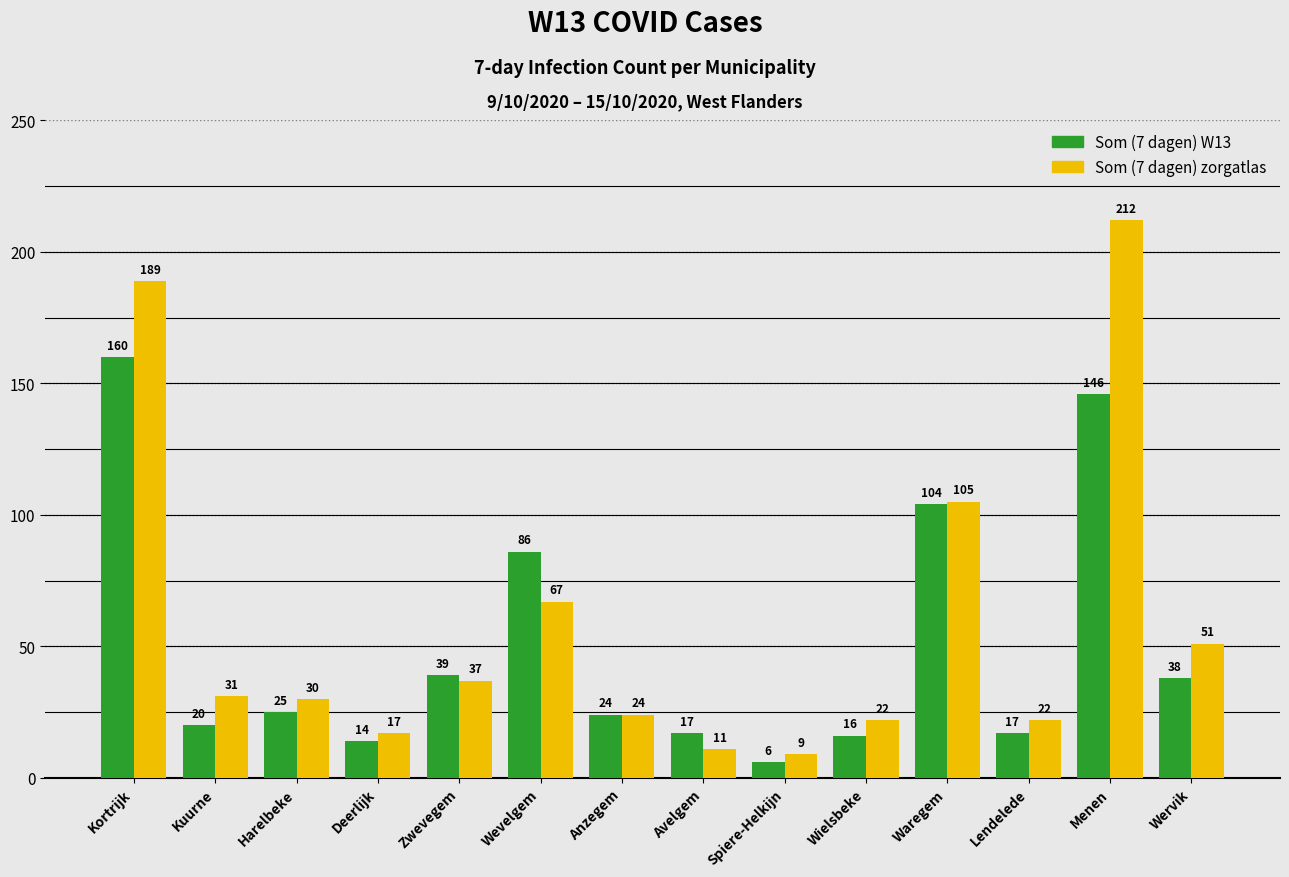

Reading right to left, transcribe all the data shown in this chart.

Som (7 dagen) W13: 38	146	17	104	16	6	17	24	86	39	14	25	20	160
Som (7 dagen) zorgatlas: 51	212	22	105	22	9	11	24	67	37	17	30	31	189